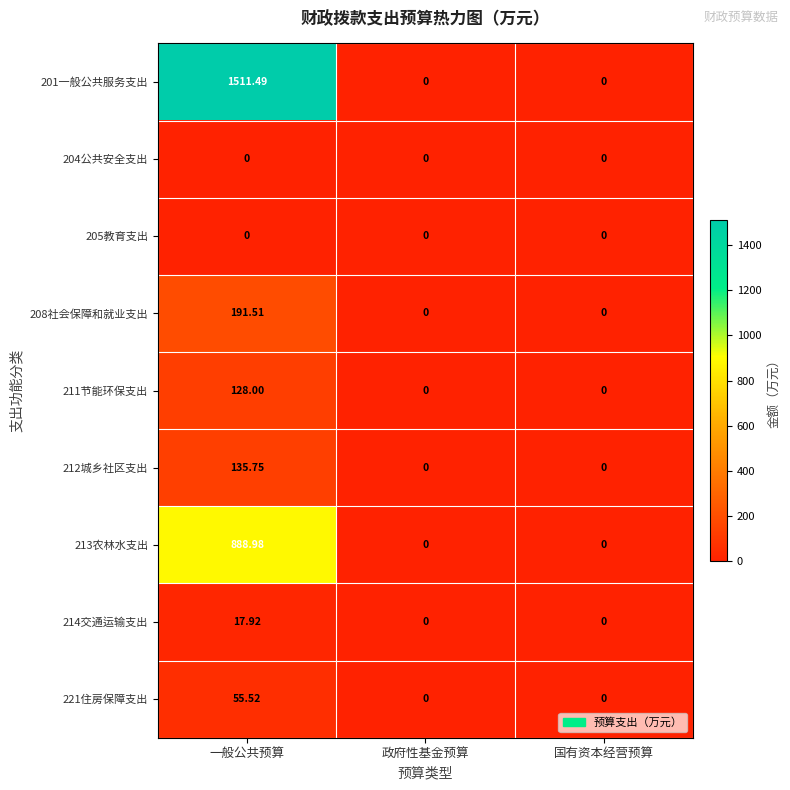

Is the value of 211节能环保支出 at 一般公共预算 greater than the value of 221住房保障支出 at 一般公共预算?

Yes